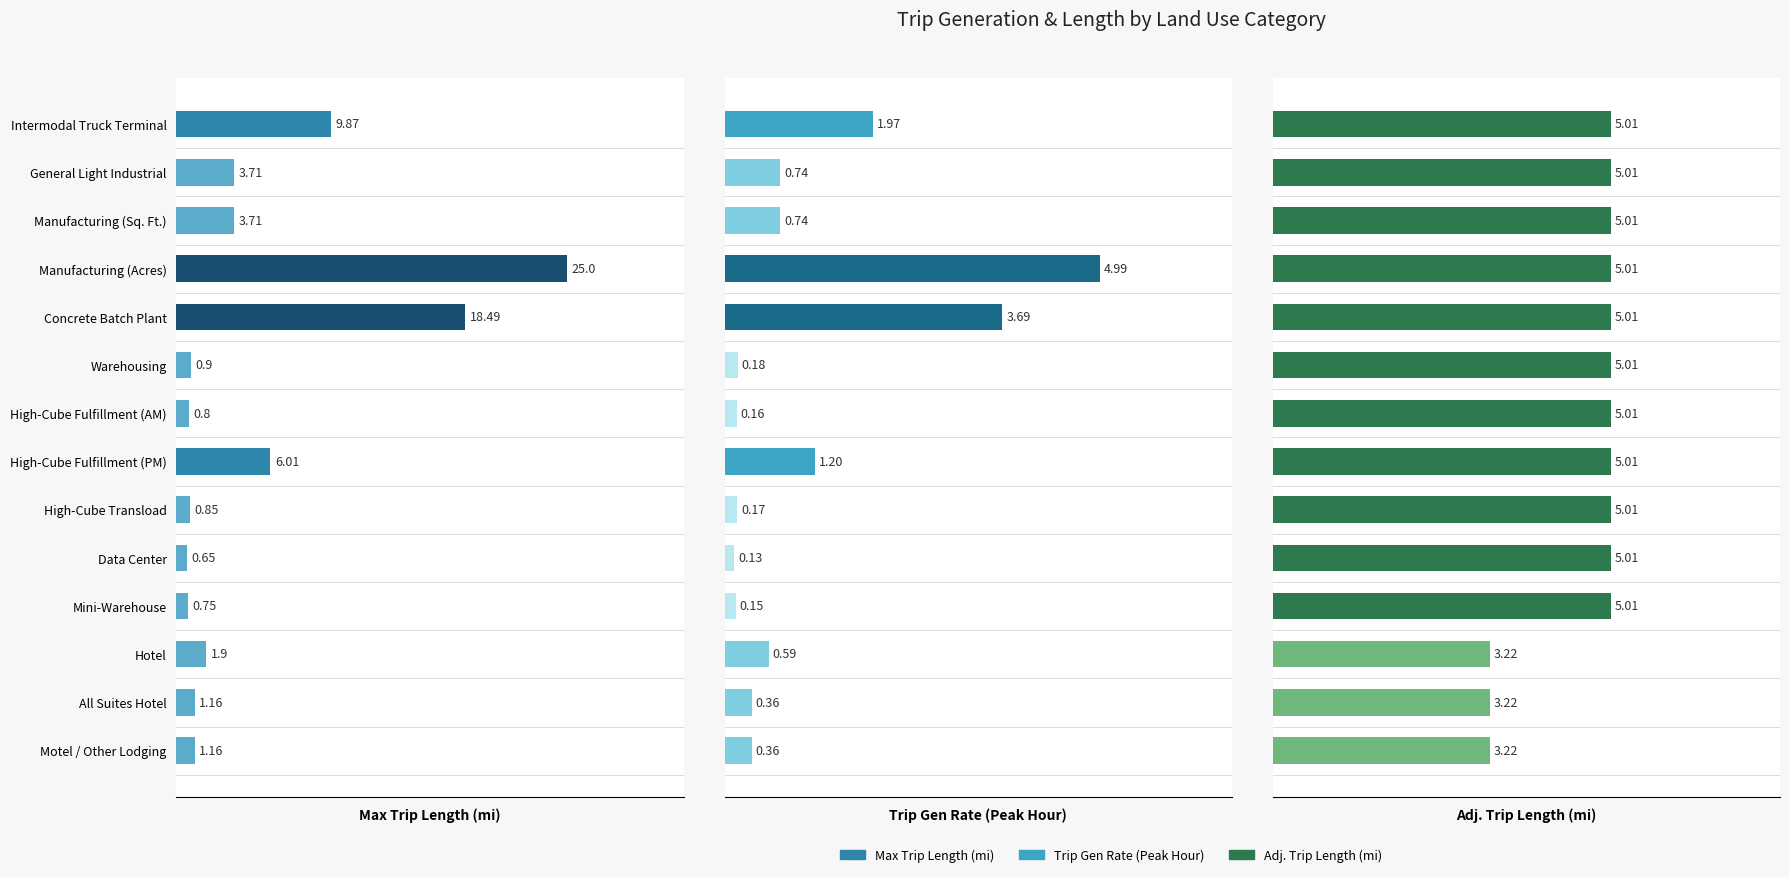

List the series in order of their overall mean, highest first.

Max Trip Length, Adj. Trip Length, Trip Gen Rate